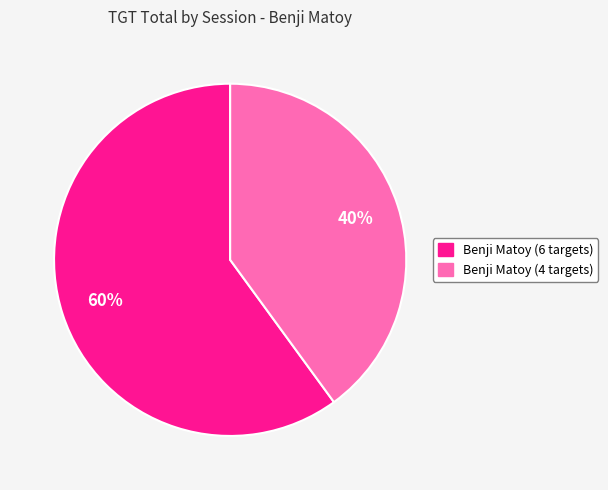

To the nearest percent, what is the difference between the largest and smallest slice percentages?

20%